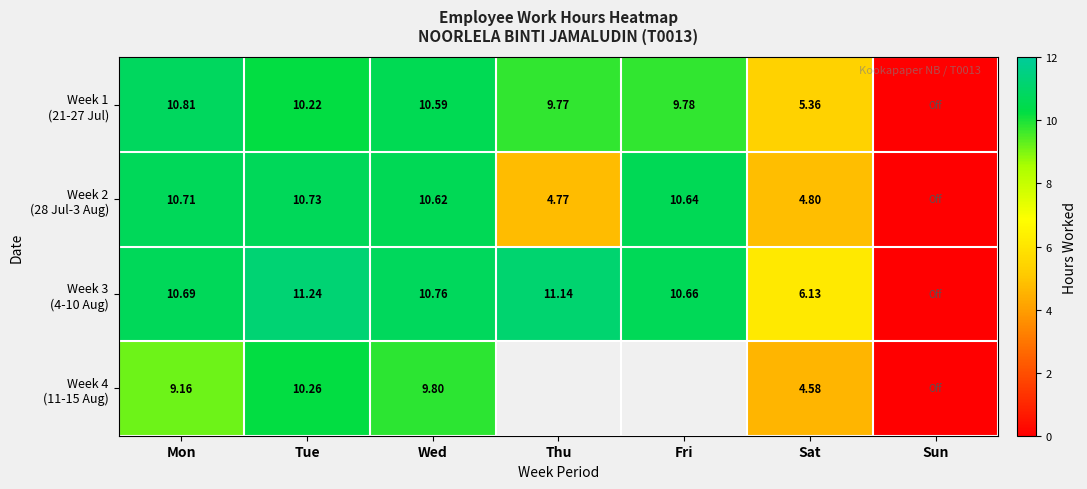

How many data points does each series have?

7